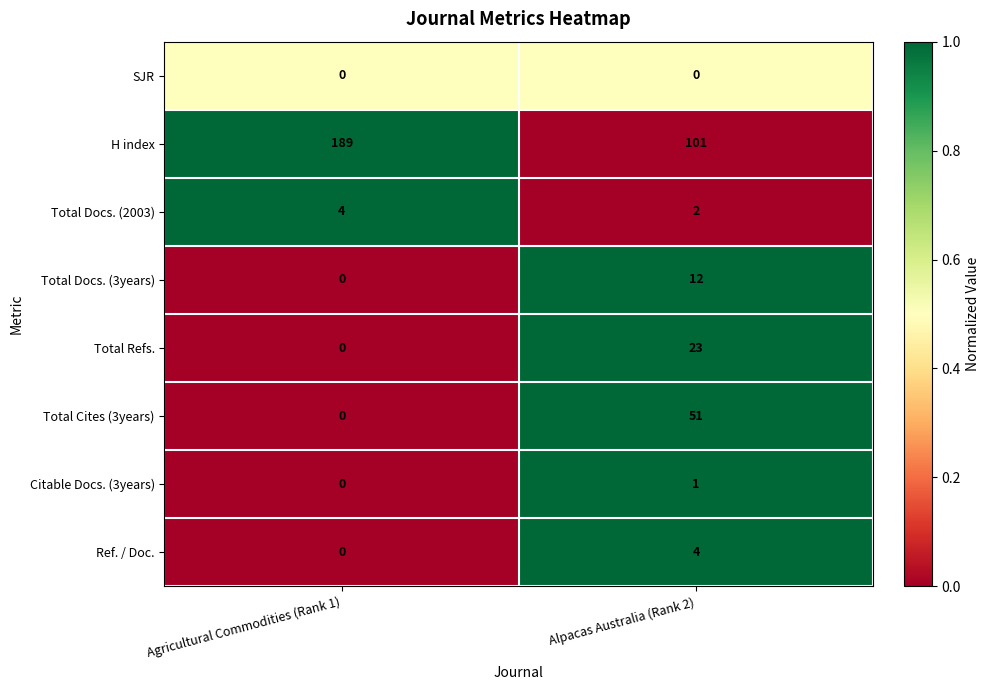

Is it true that H index equals 101 at Alpacas Australia (Rank 2)?

True